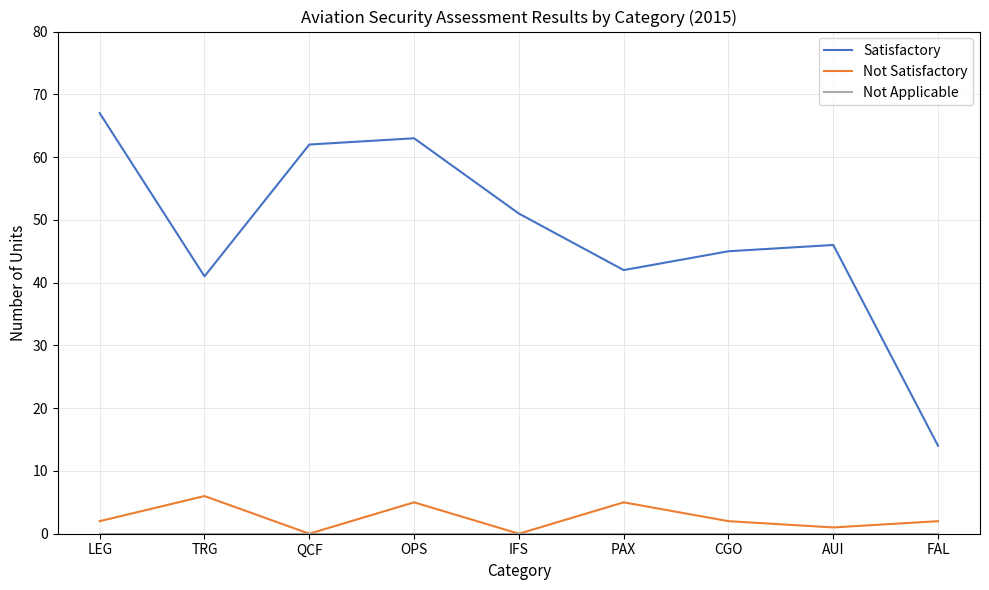

The Satisfactory series shows 93 at LEG. True or false?

False